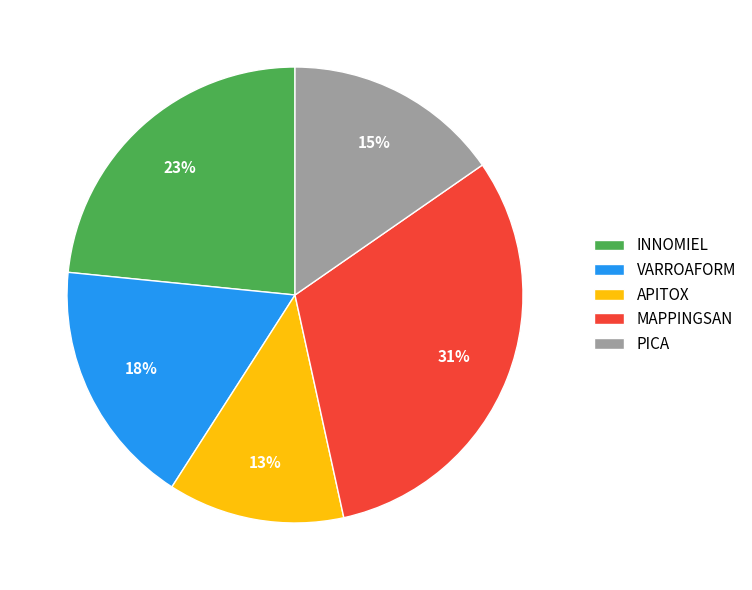

Is the sum of INNOMIEL and PICA greater than half?

No